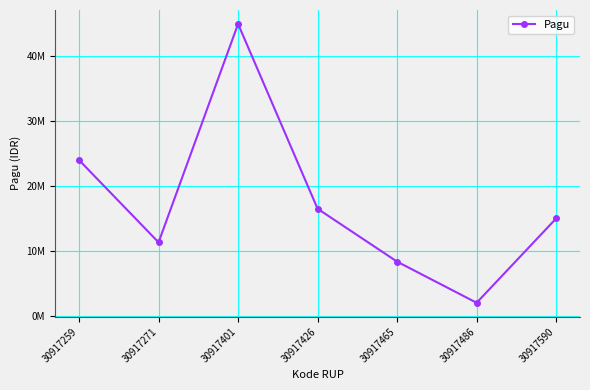

Approximately how many times larger is the value at 30917486 compared to 30917259?

0.1